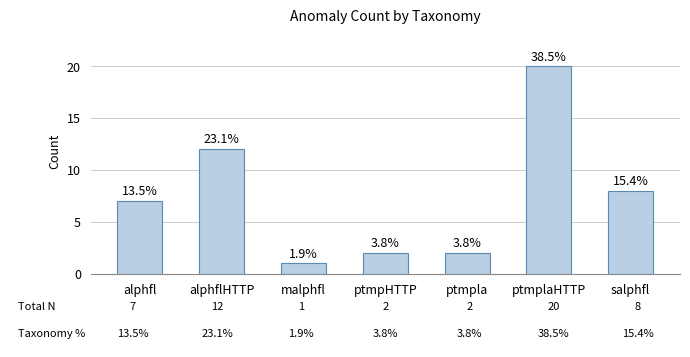

At which label does the data first exceed 7?

alphflHTTP